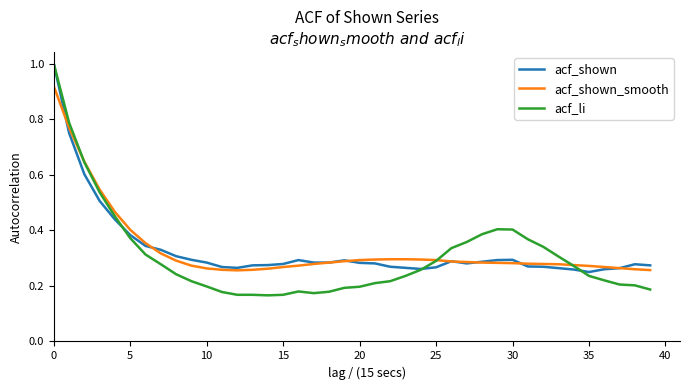

Is this an area chart (filled region under the line)?

No